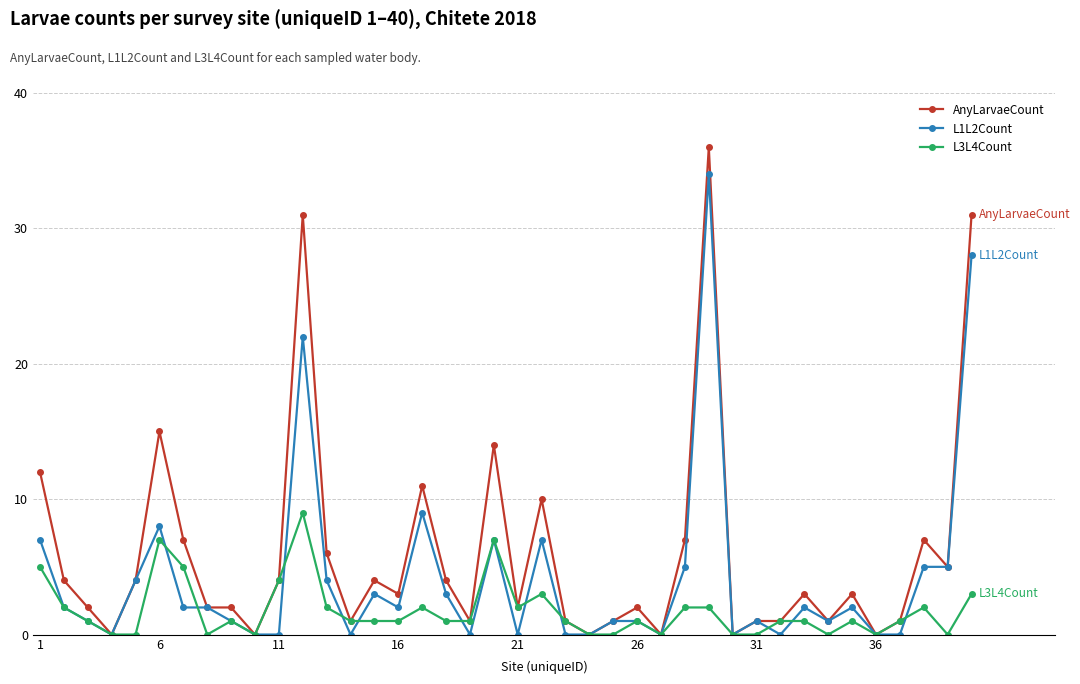

Rank the series by their maximum value, from highest to lowest.

AnyLarvaeCount, L1L2Count, L3L4Count